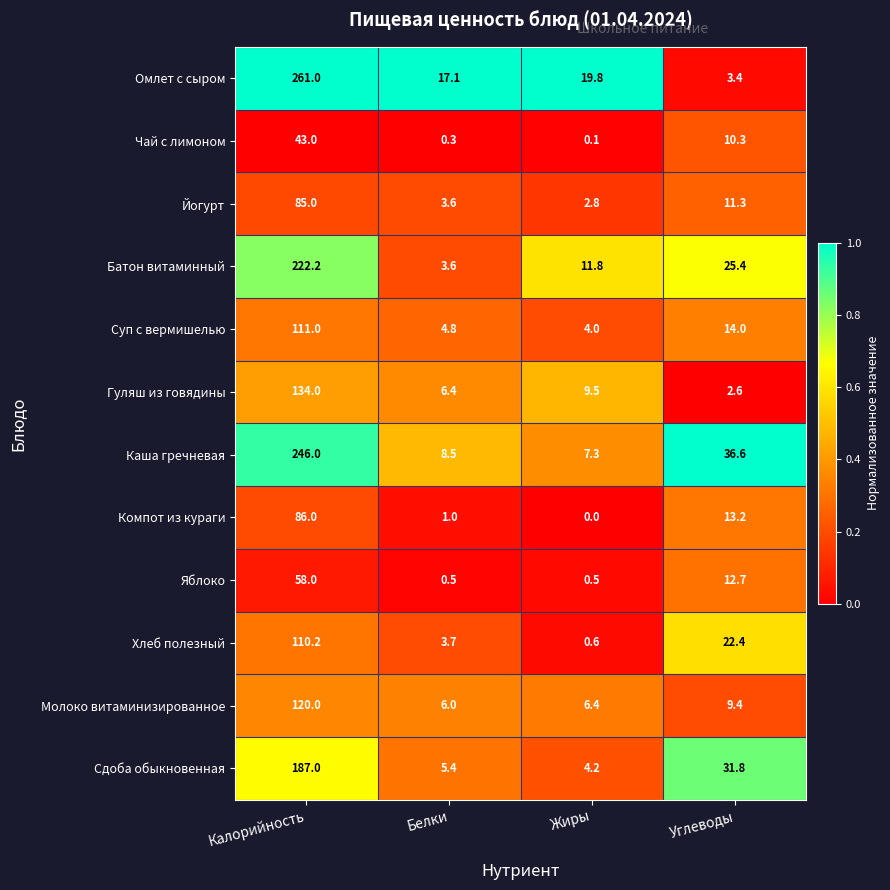

True or false: Омлет с сыром has a value of 19.8 at Жиры.

True